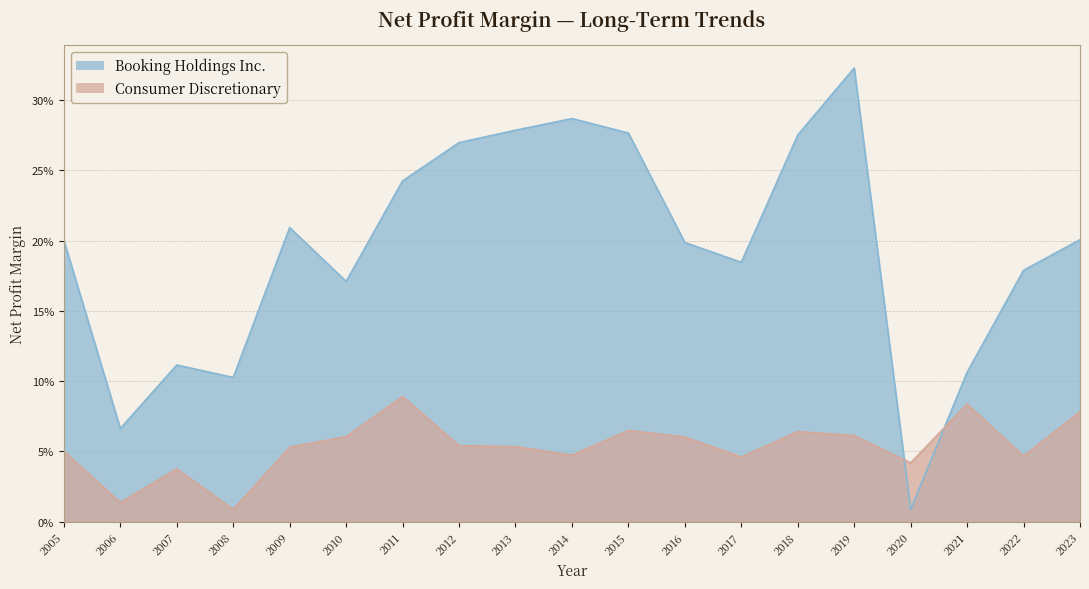

What is the label of the 1st point from the right?

2023-12-31